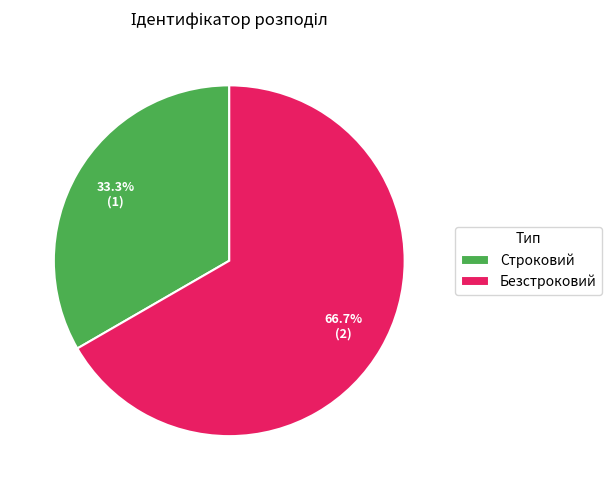

To the nearest percent, what is the difference between the largest and smallest slice percentages?

33%